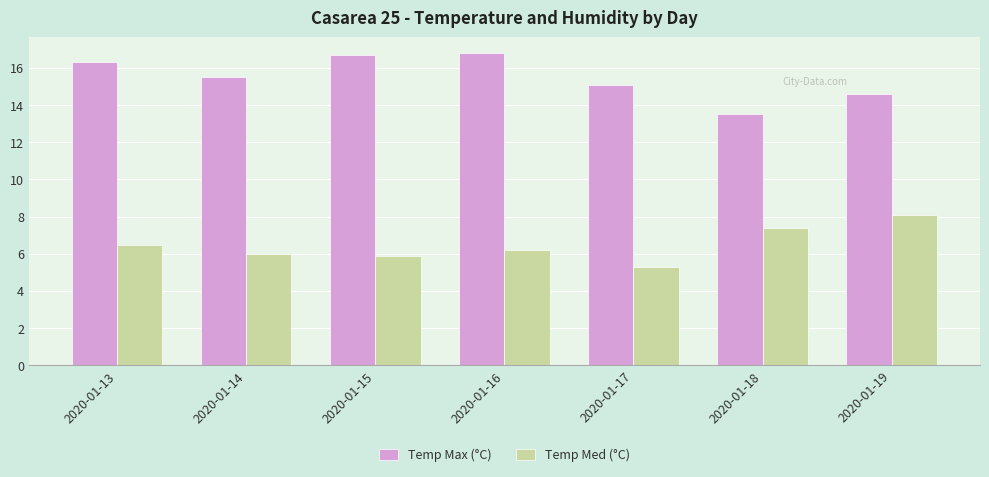

What is the difference between the second highest and minimum values in the Temp Med (°C) series?

2.1